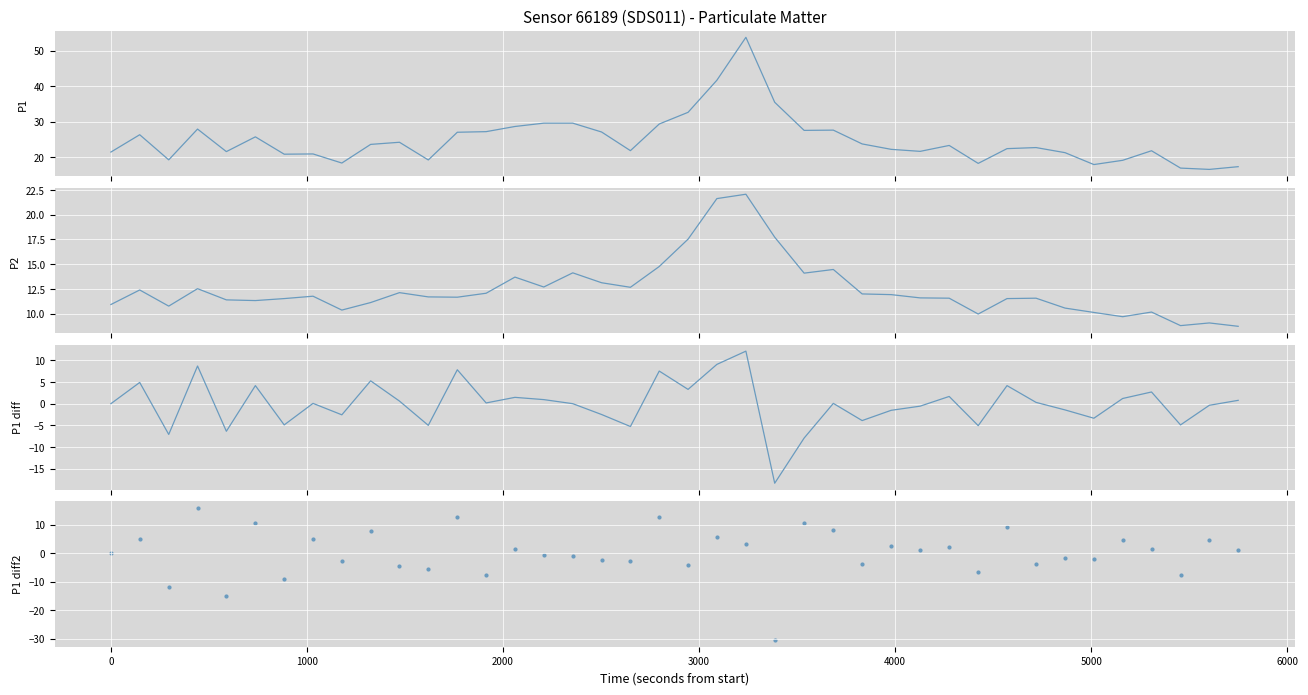

Is the value of P1 at 2000 greater than the value of P1 diff2 at 10?

Yes